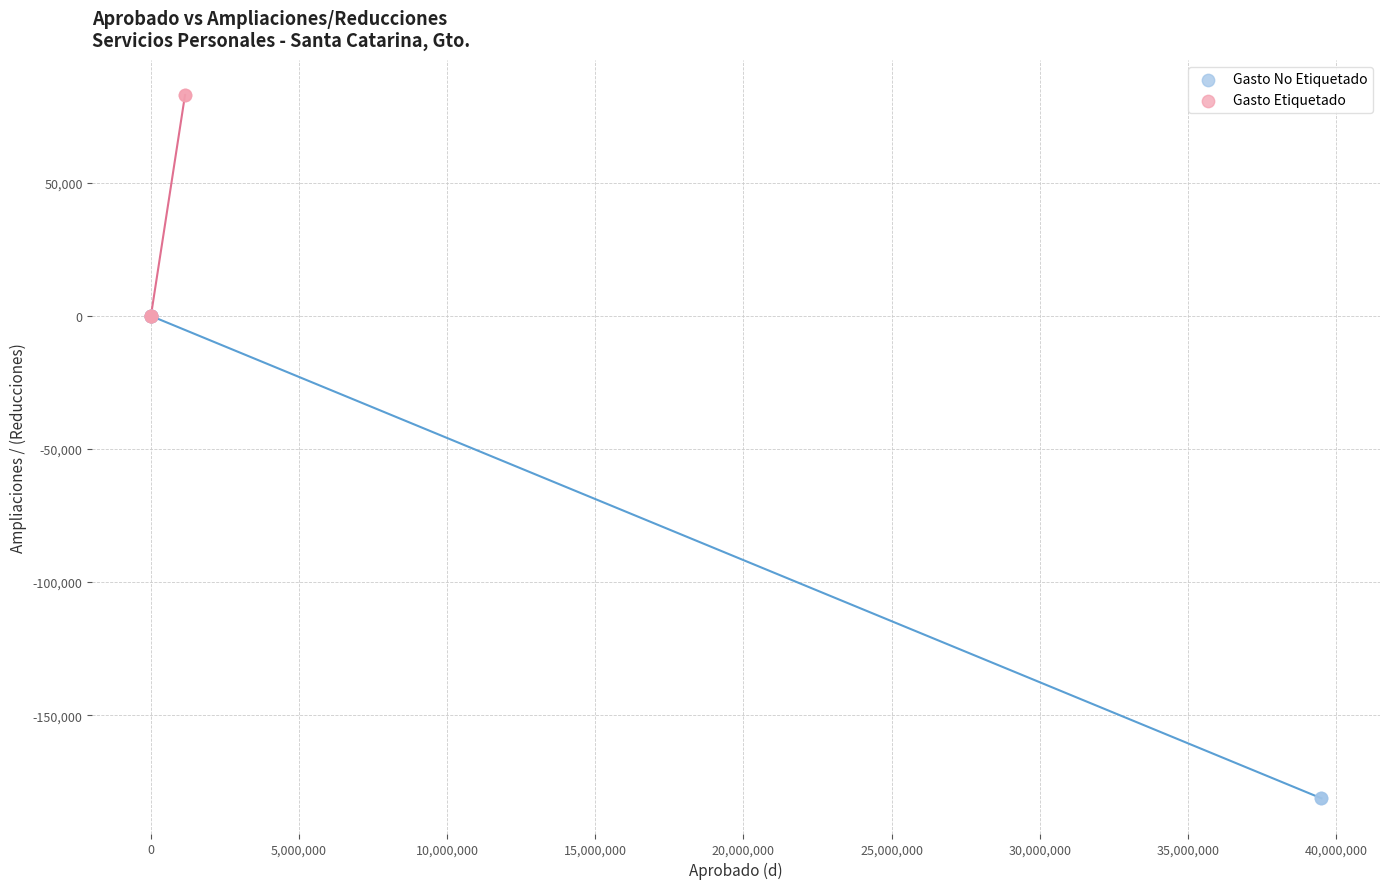

Which series reaches the maximum Y coordinate?

Gasto Etiquetado